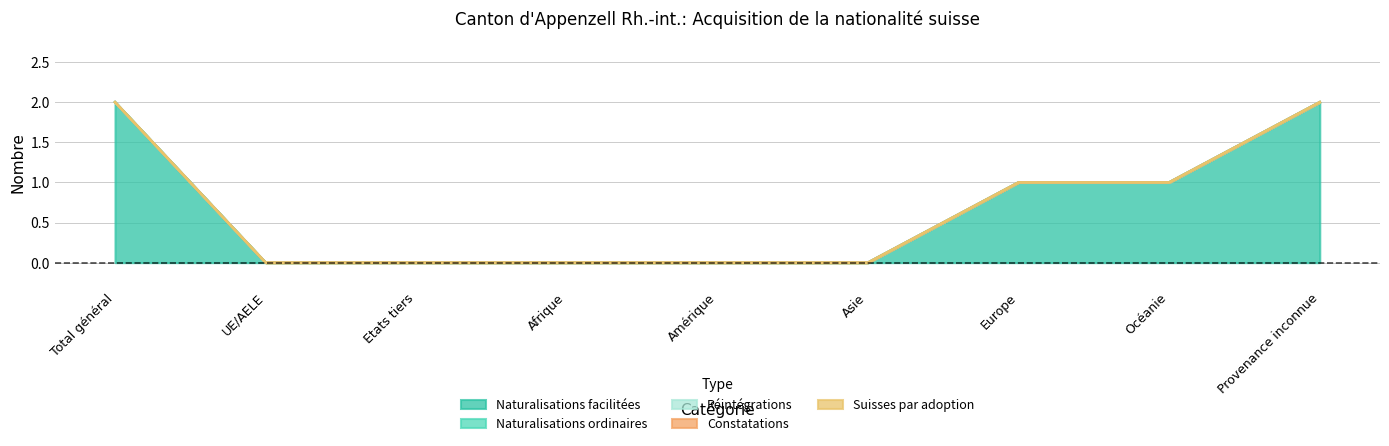

Does the chart display data point markers on the line(s)?

No